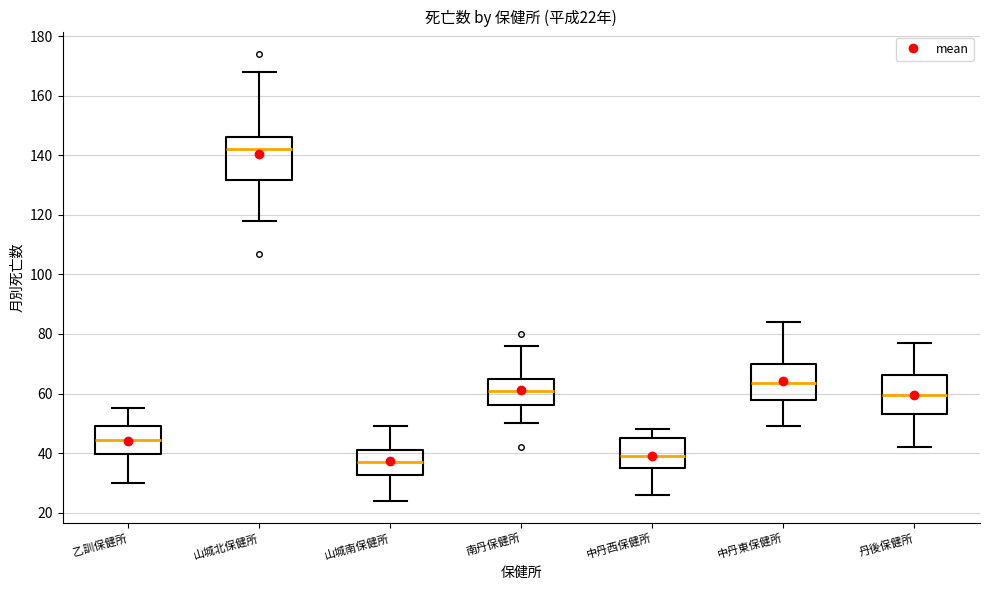

Which box has the lowest median line?

山城南保健所